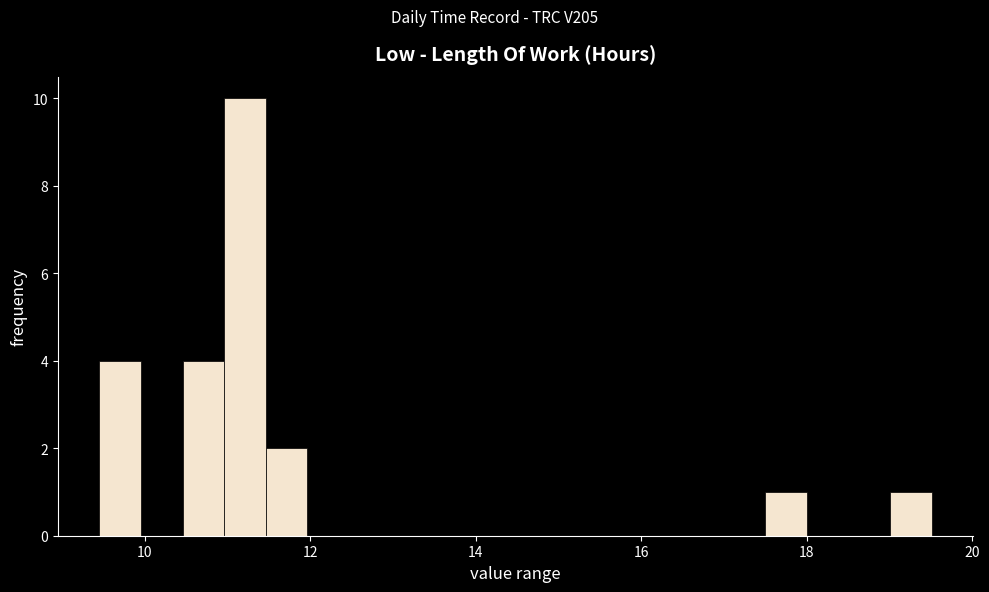

Read against the x-axis, roughly where is the centre of the tallest bar?

11.2